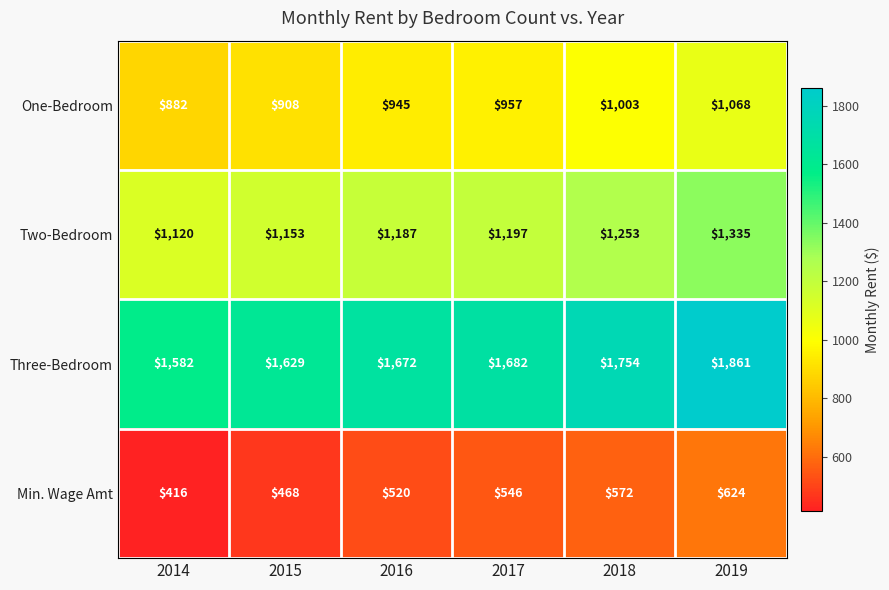

Which series has the largest total across all categories?

Three-Bedroom